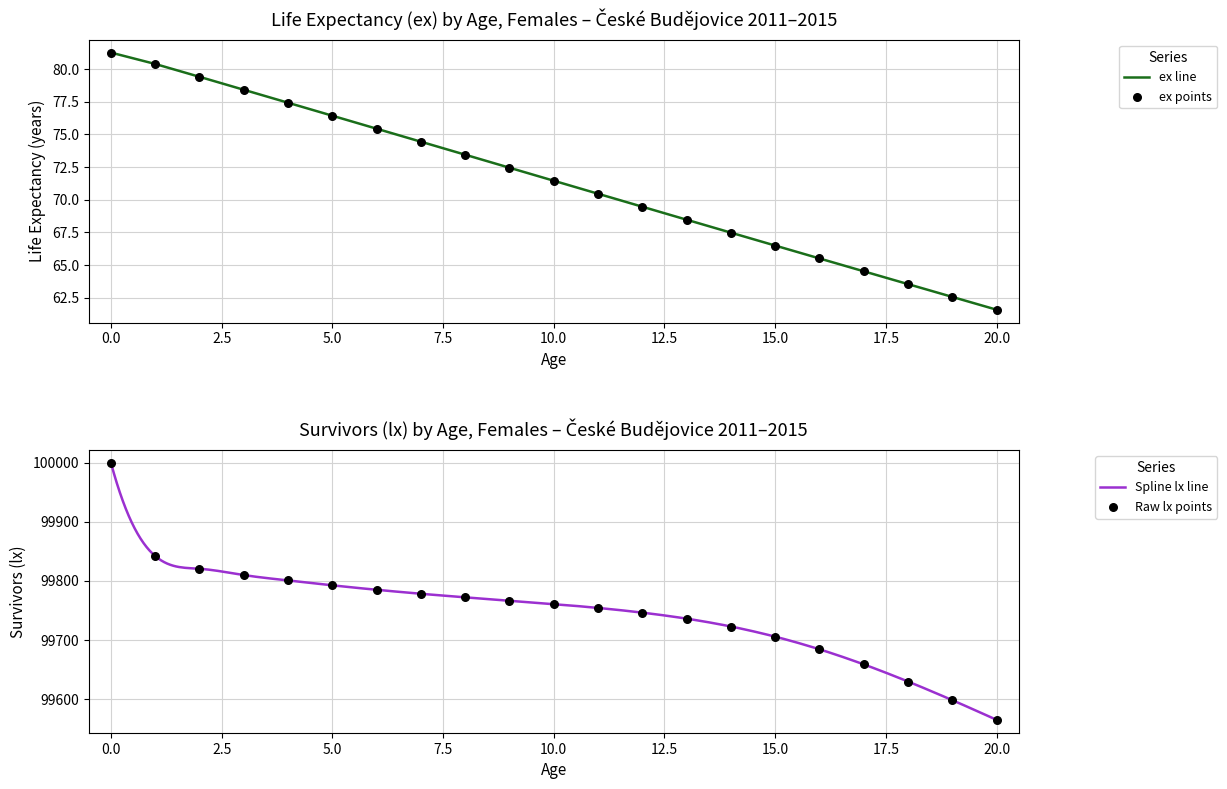

Which series has the largest total across all categories?

lx (survivors)